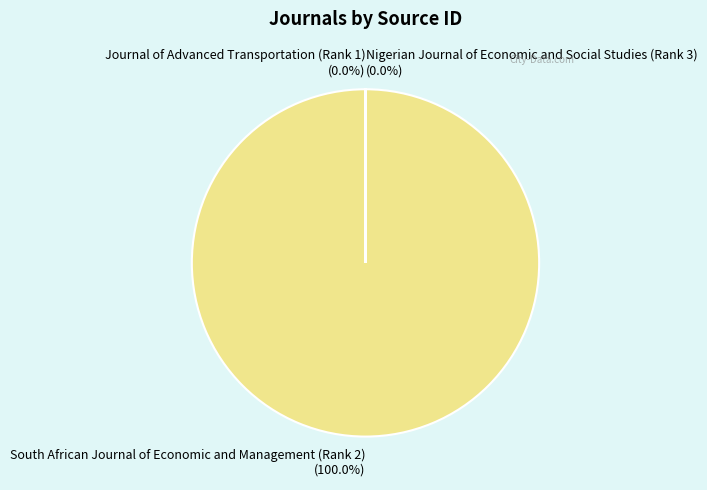

What portion of the pie excludes Nigerian Journal of Economic and Social Studies (Rank 3)?

100.0%